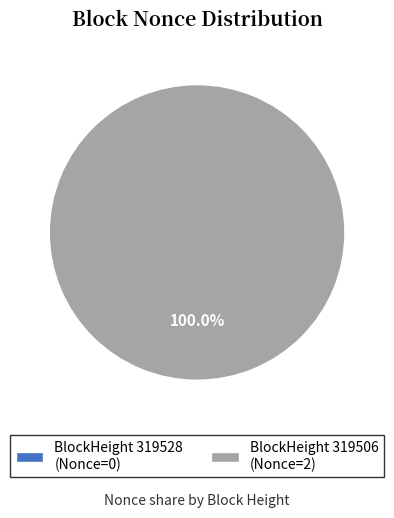

To the nearest percent, what percentage of the pie is 319506?

100%